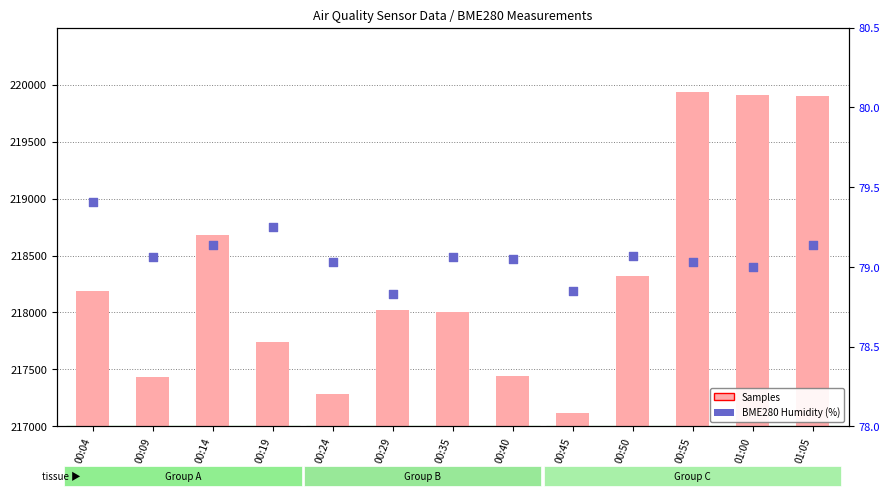

Is the value of Samples at 01:05 greater than the value of BME280 Humidity at 01:00?

Yes